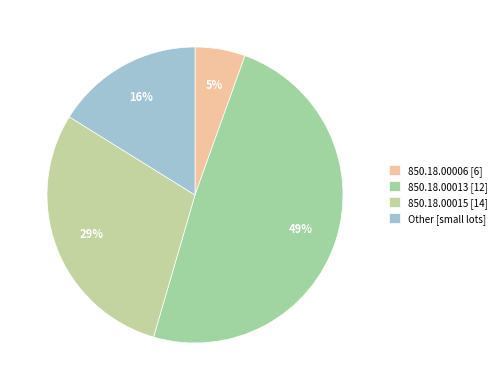

How many slices are in this pie chart?

4